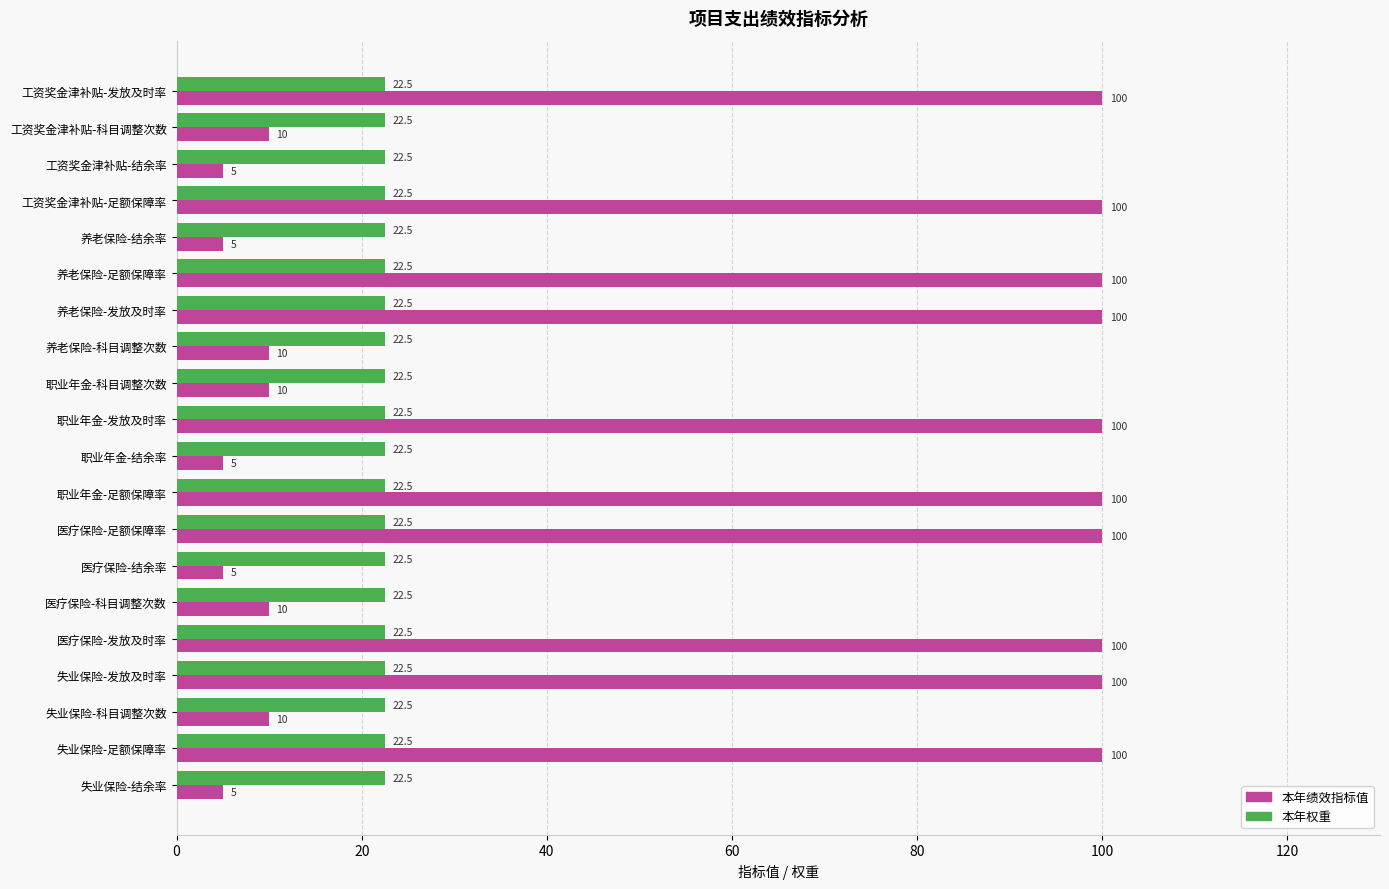

Rank the series by their maximum value, from lowest to highest.

本年权重, 本年绩效指标值